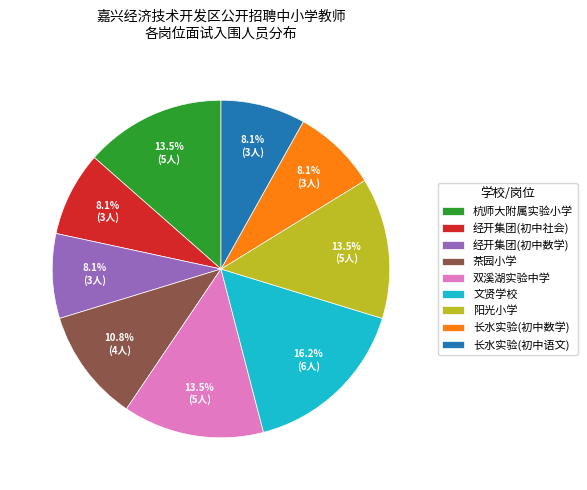

What portion of the pie excludes 长水实验(初中语文)?

91.9%